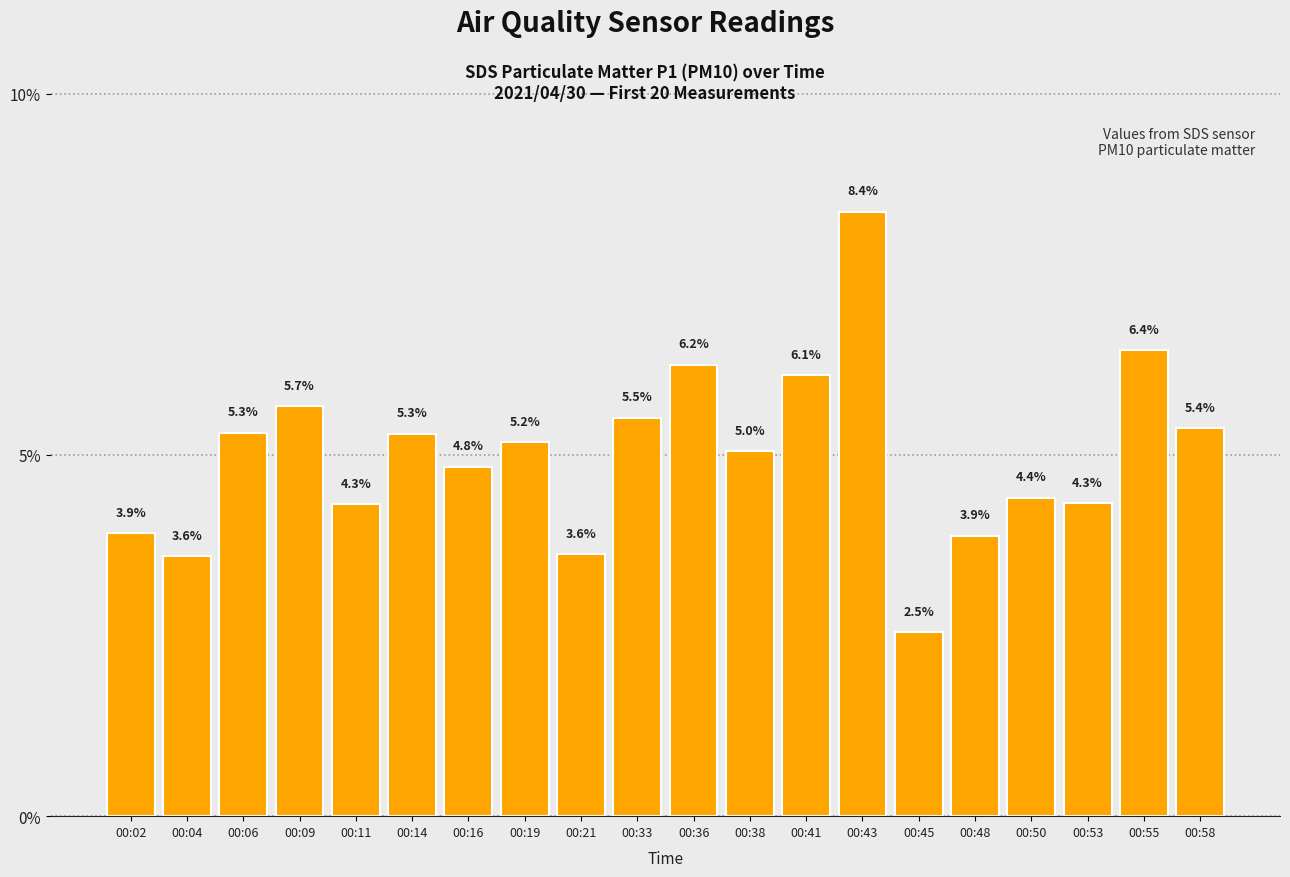

What is the value of the 4th bar from the left?

5.7